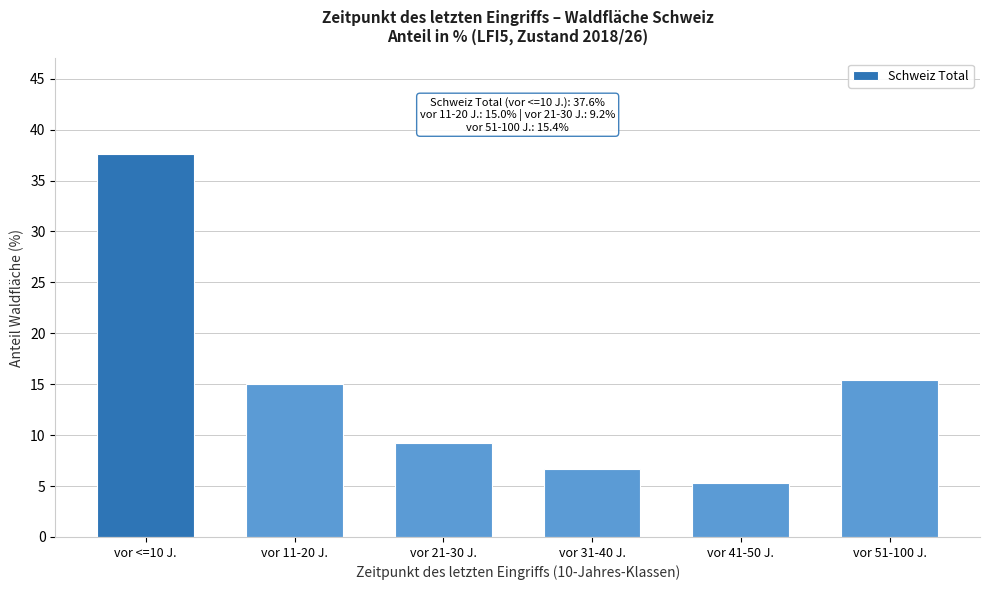

Reading left to right, list all the values displayed in this chart.

37.6	15.0	9.2	6.7	5.3	15.4